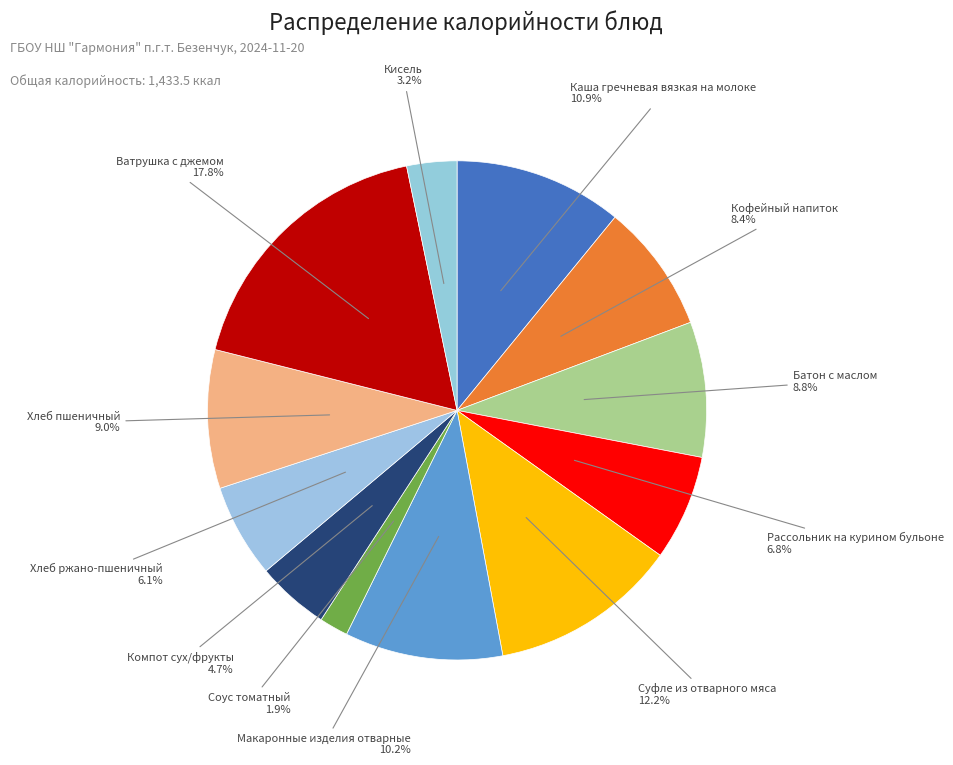

How many segments does this pie chart have?

12